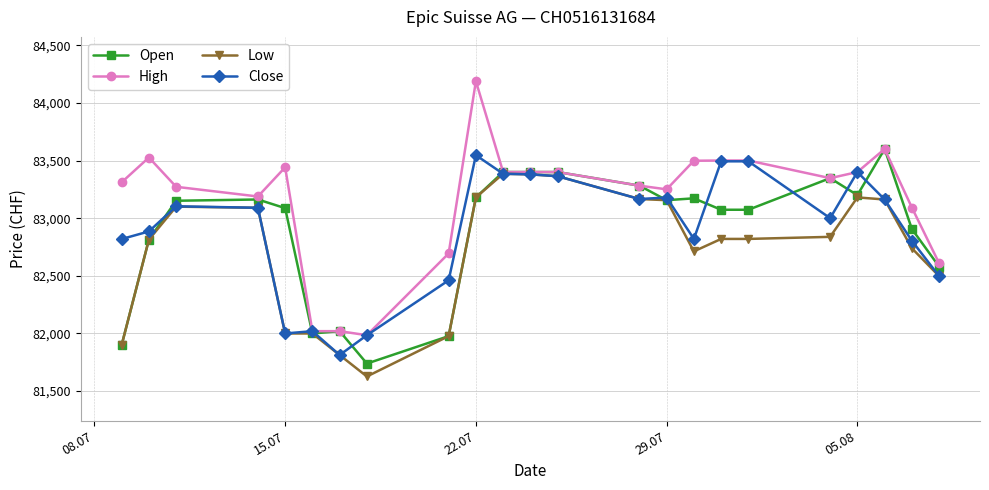

Count the number of categories in the chart.

23